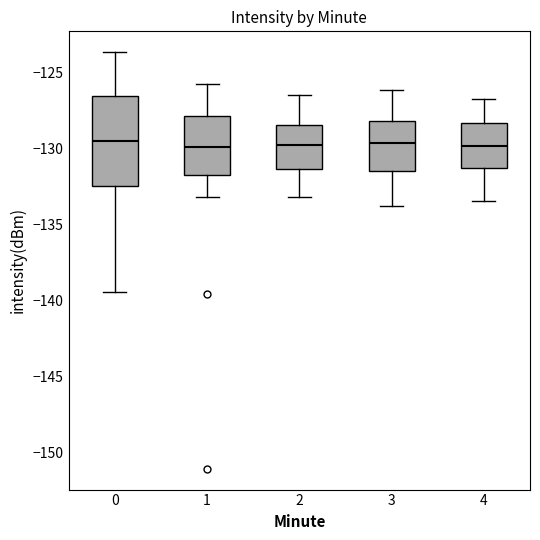

Comparing the boxes themselves (not the whiskers), which one is the tallest?

0